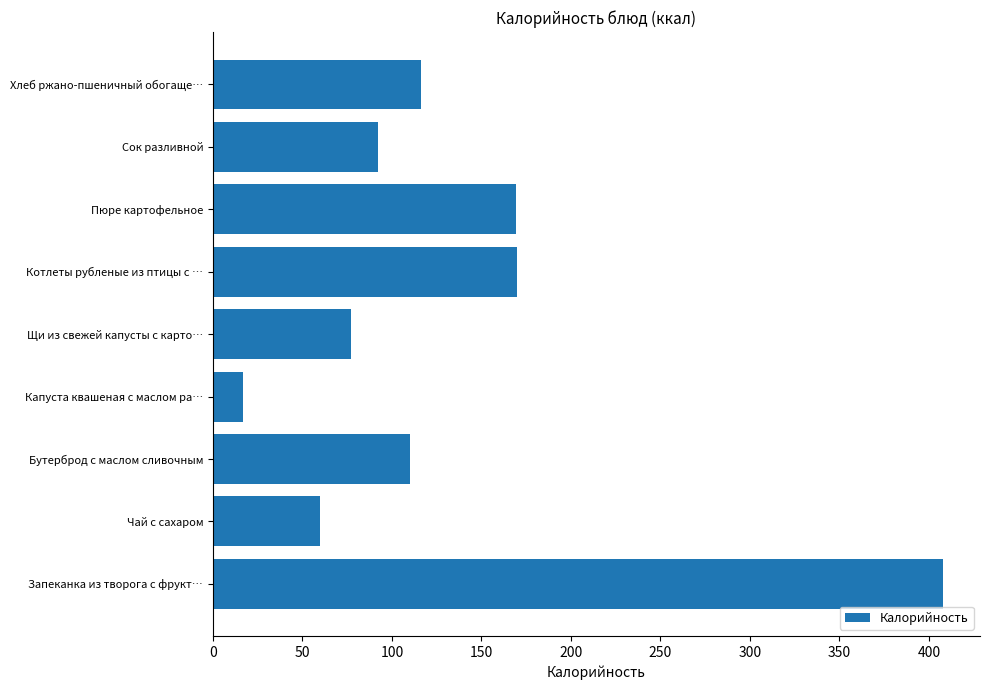

What is the change in value from Запеканка из творога с фрукт… to Щи из свежей капусты с карто…?

-331.2